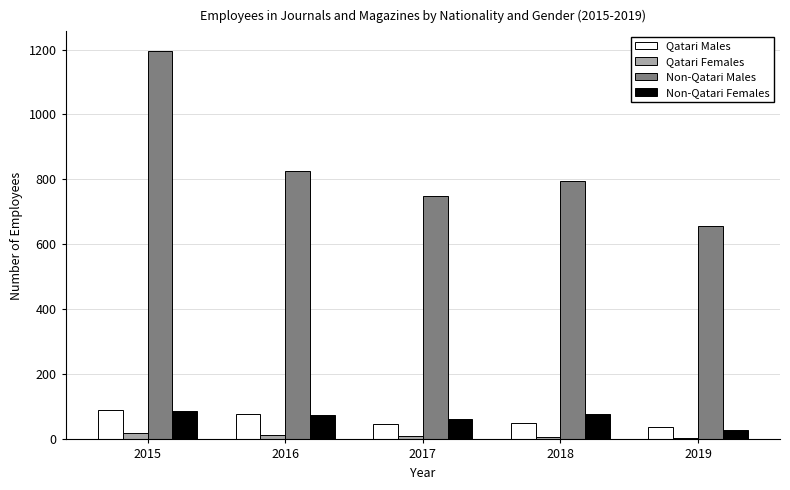

Which series changed the most between 2016 and 2019?

Non-Qatari Males